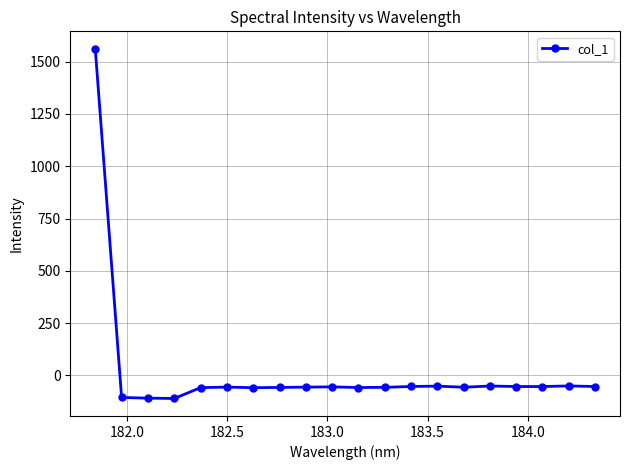

What is the sum of all values?

361.4